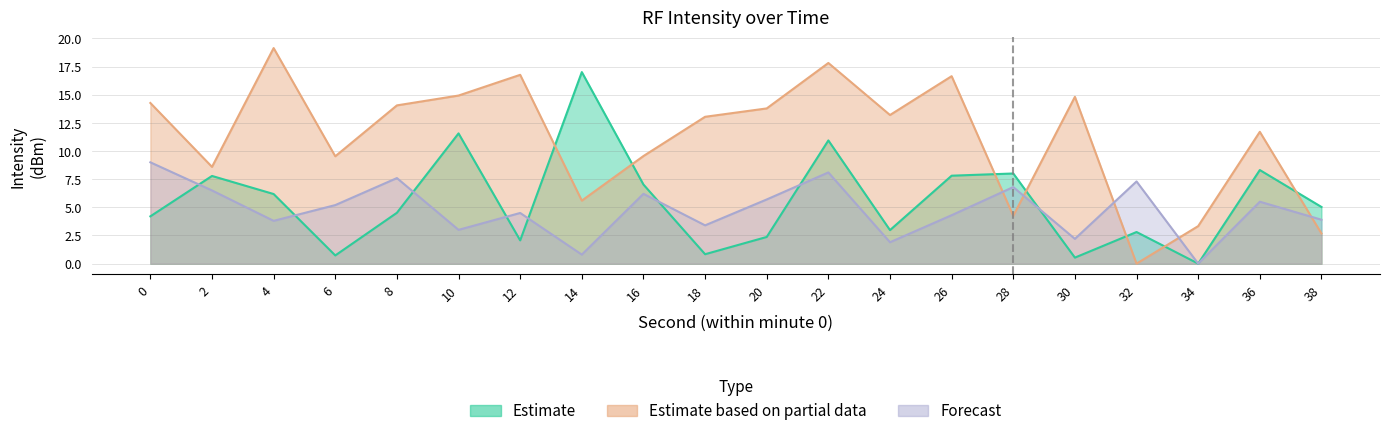

At how many categories does at least one series exceed 9?

15